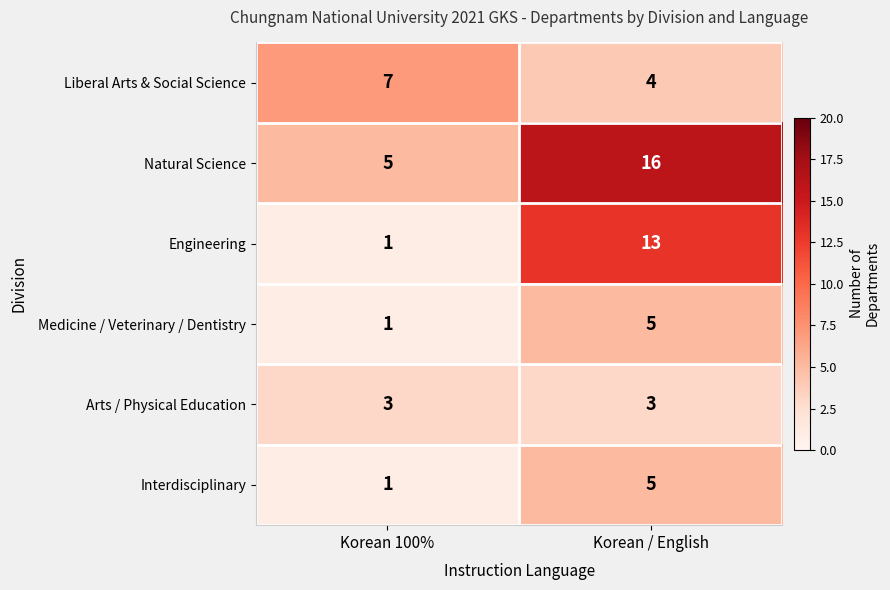

Reading left to right, transcribe all the data shown in this chart.

Liberal Arts & Social Science: 7	4
Natural Science: 5	16
Engineering: 1	13
Medicine / Veterinary / Dentistry: 1	5
Arts / Physical Education: 3	3
Interdisciplinary: 1	5